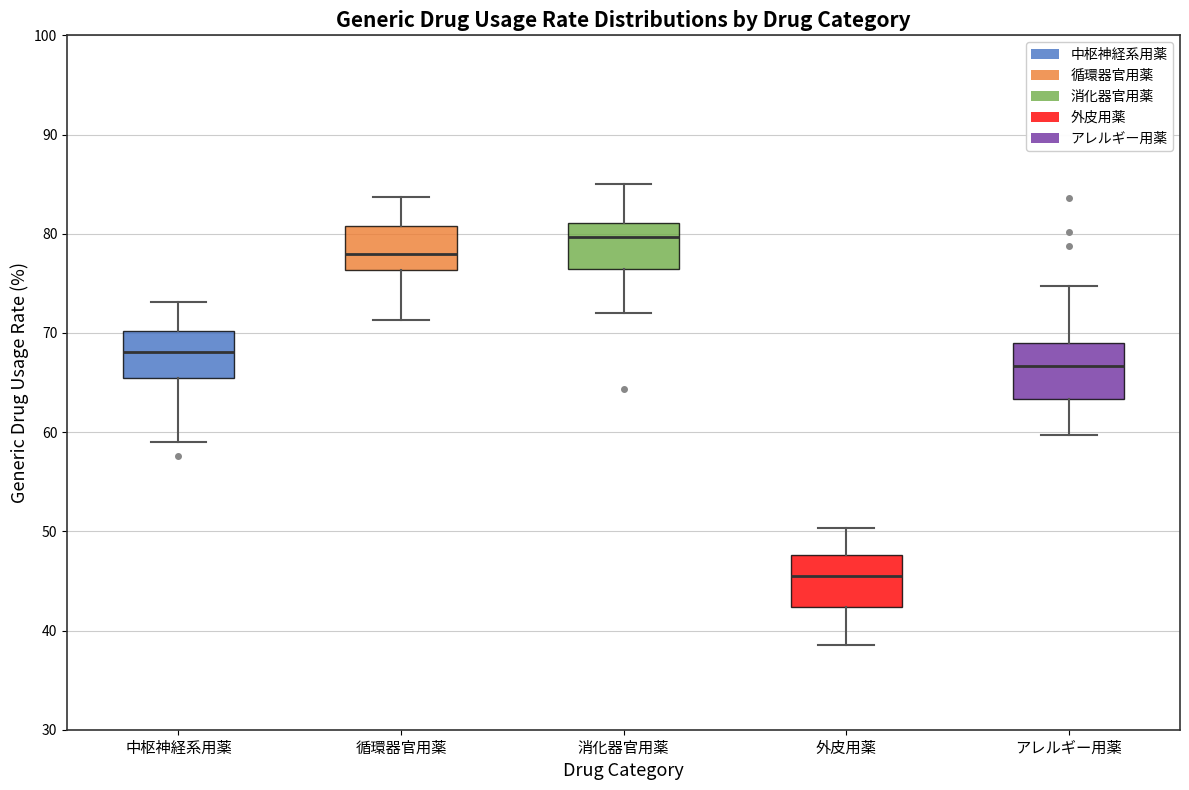

Where does the lower whisker of the box for 中枢神経系用薬 end on the y-axis? The values are not printed on the chart, so give them approximately, as read against the axis.

59